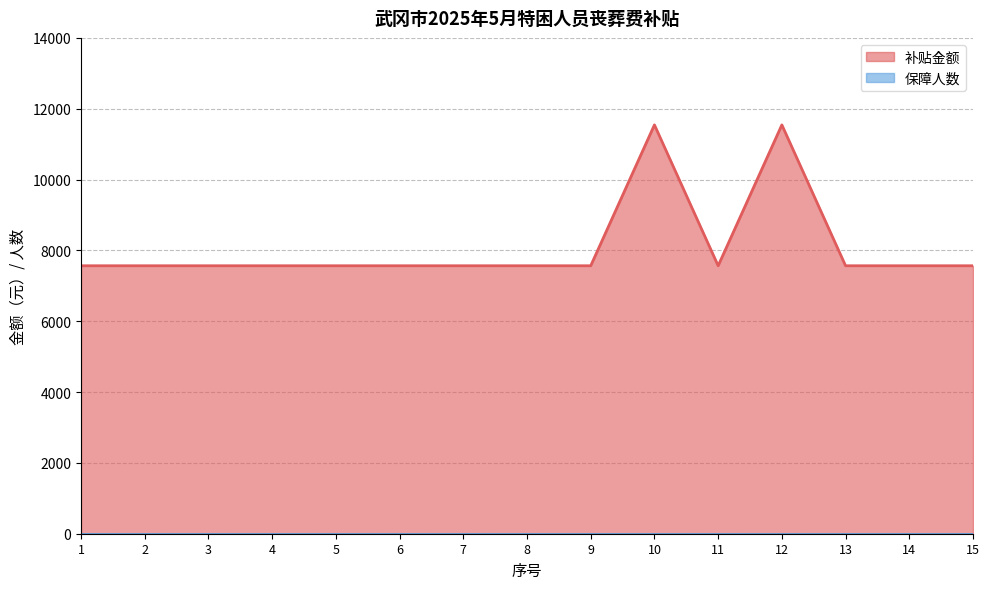

What is the value of the 1st point from the left?

7566